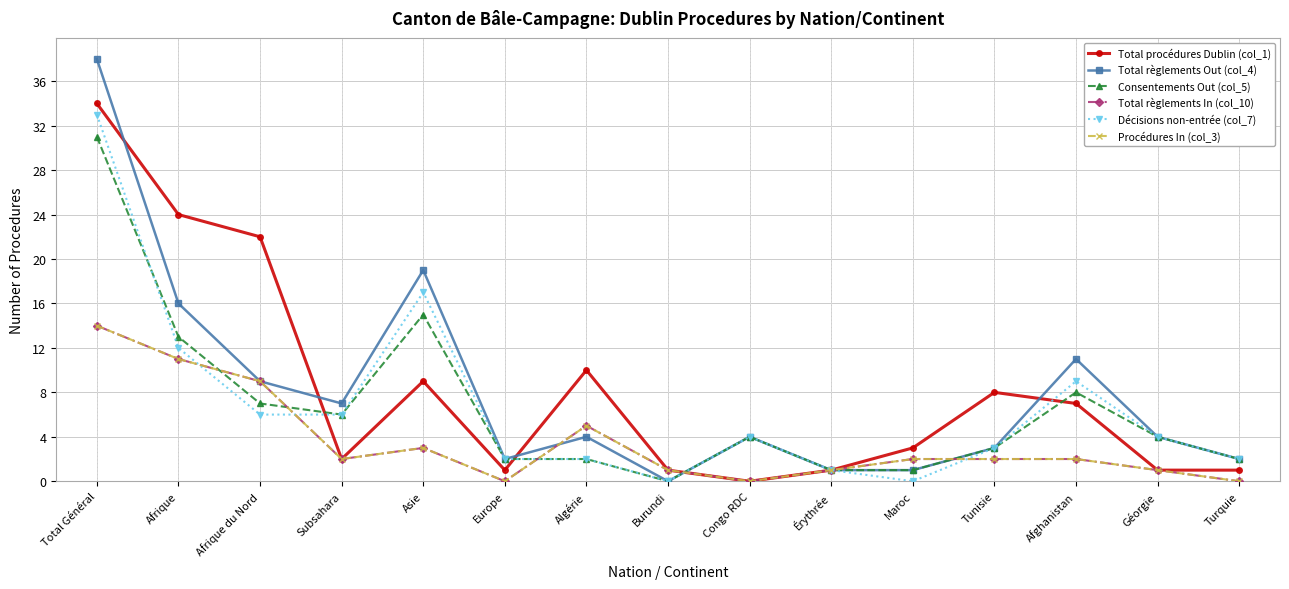

Is this an area chart (filled region under the line)?

No